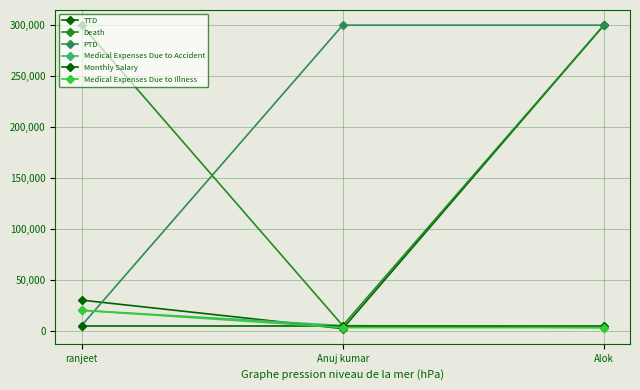

Which has a higher value, ranjeet or Anuj kumar?

ranjeet